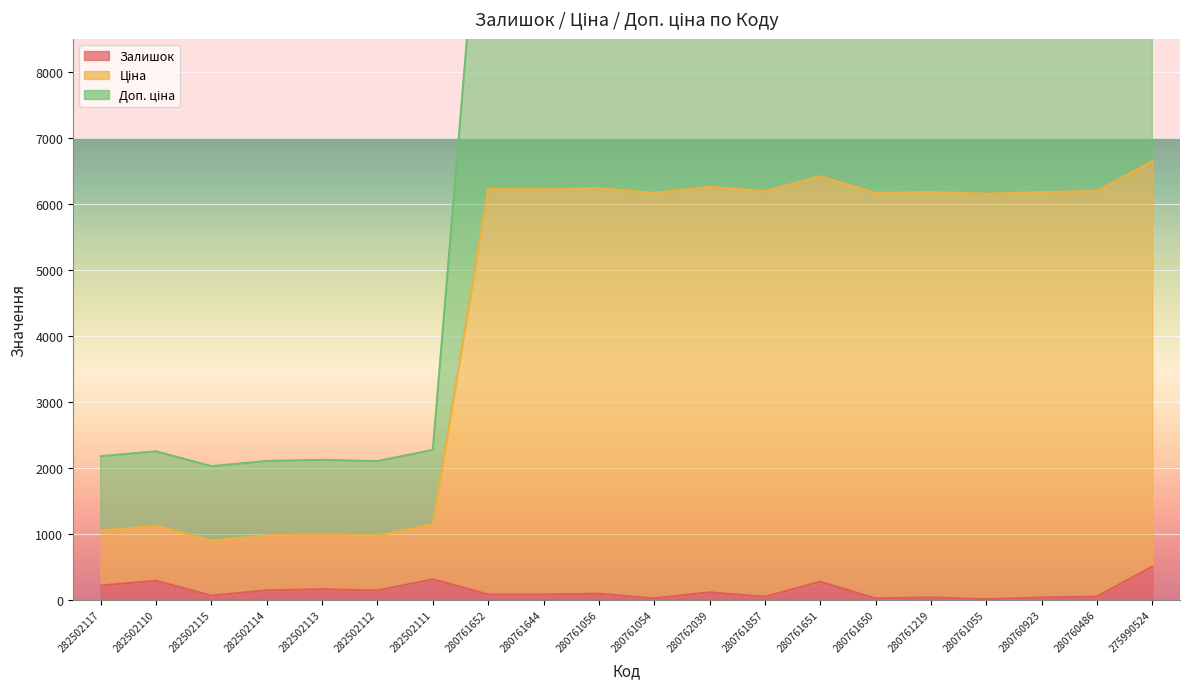

What is the sum of all Залишок values?

2673.0